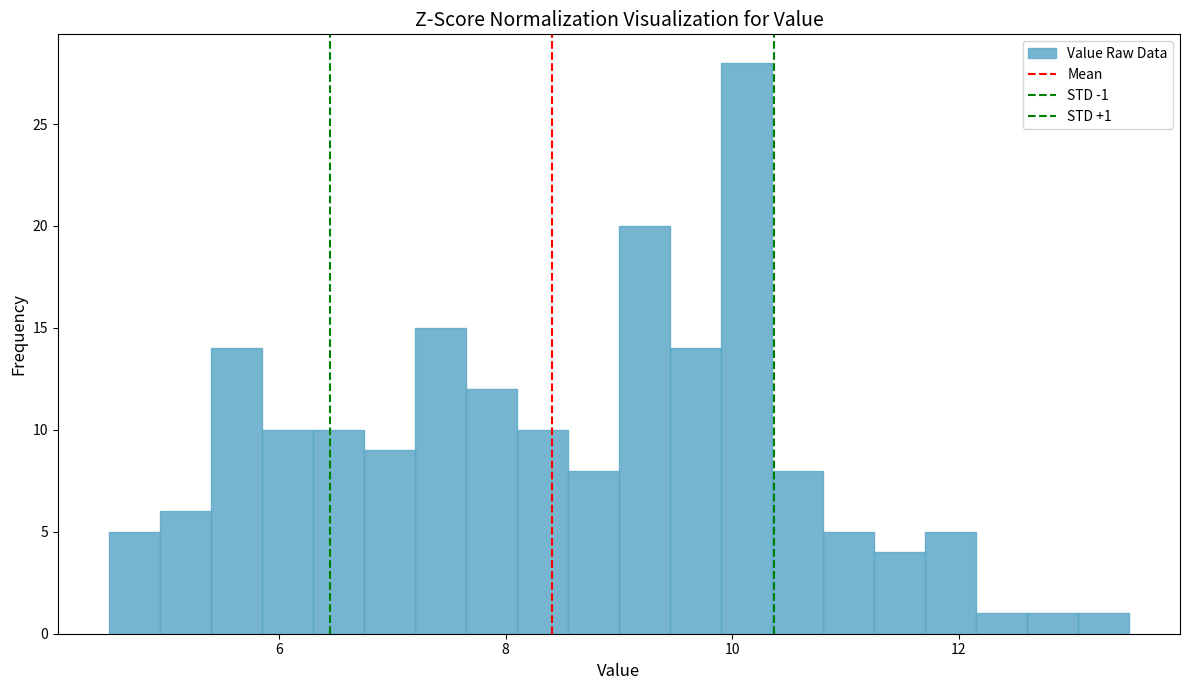

Around what value on the x-axis is the tallest bar? Give the approximate position of its centre, as read against the axis.

10.2